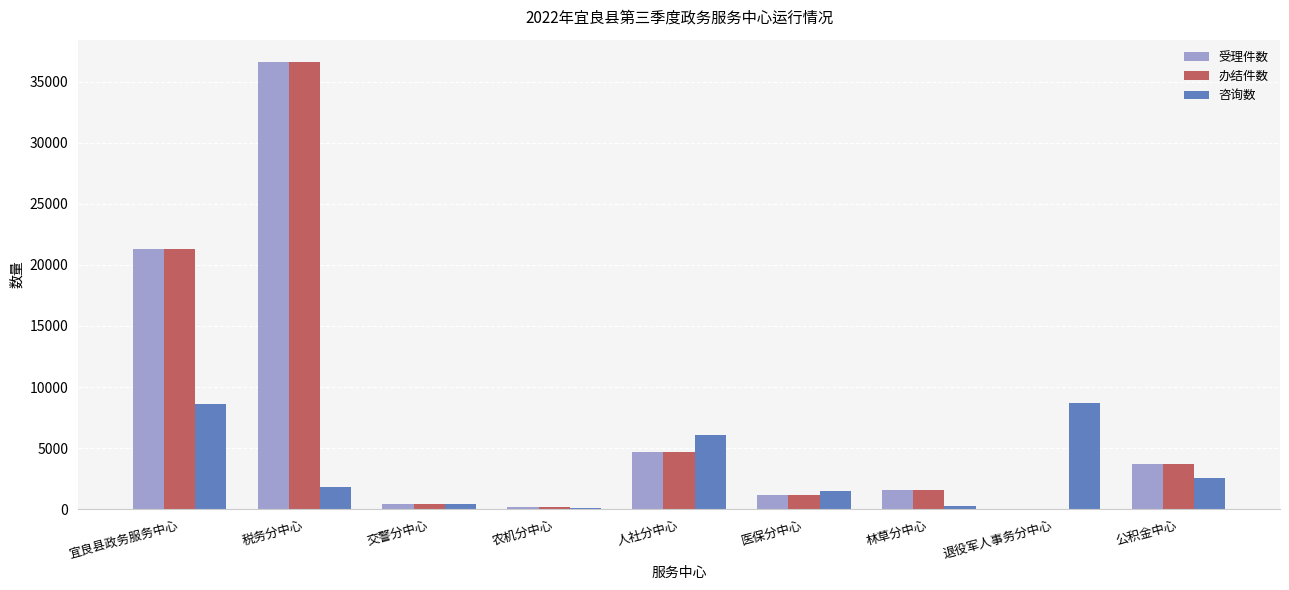

At which category does the chart reach its peak across all series?

税务分中心